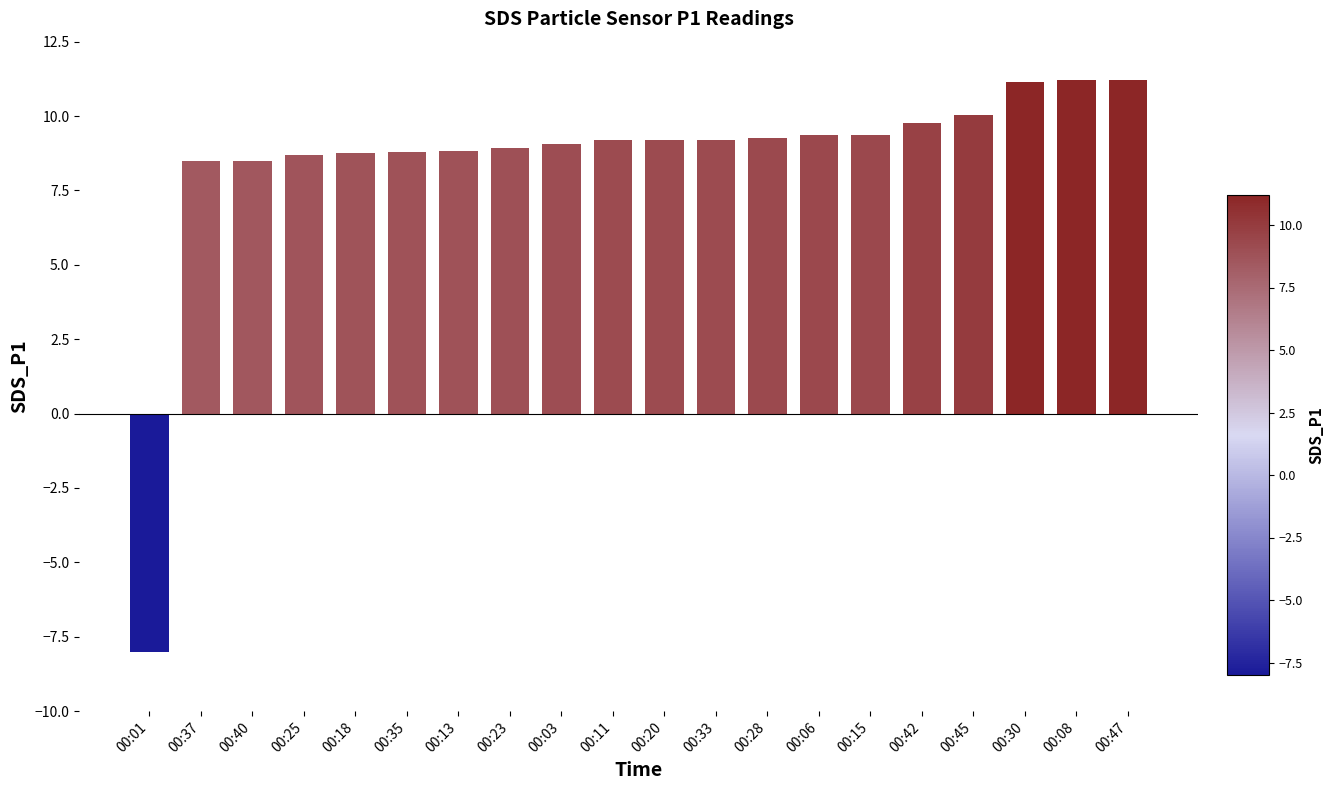

What is the sum of all values?

170.9